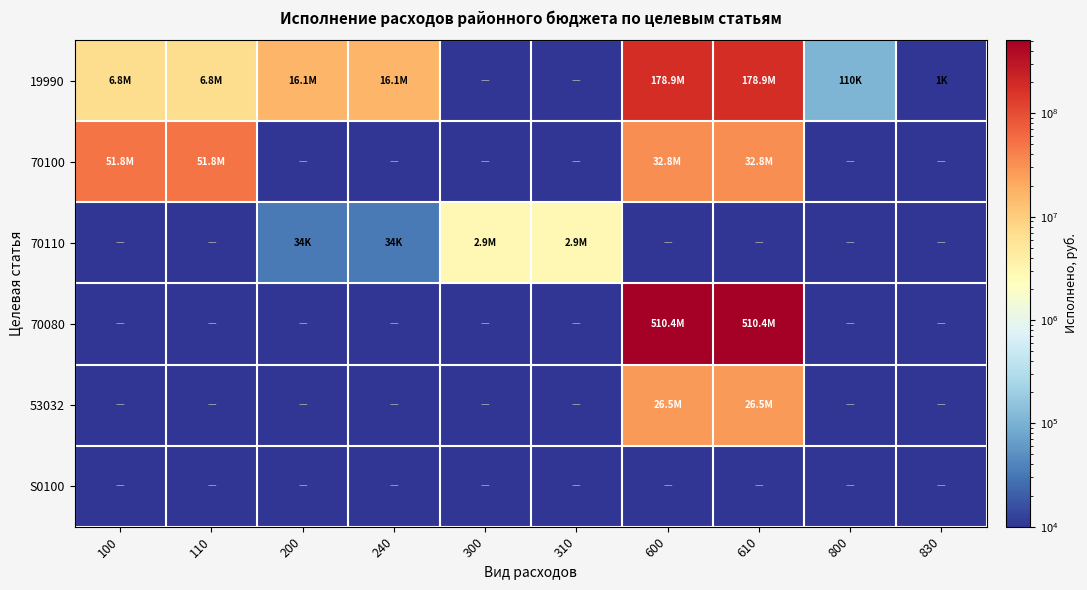

Which category has the highest value across all series?

600